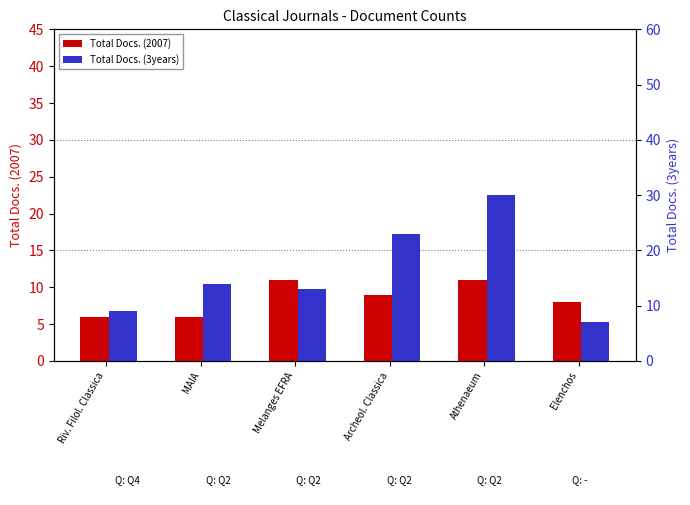

At which category does the chart reach its peak across all series?

Athenaeum